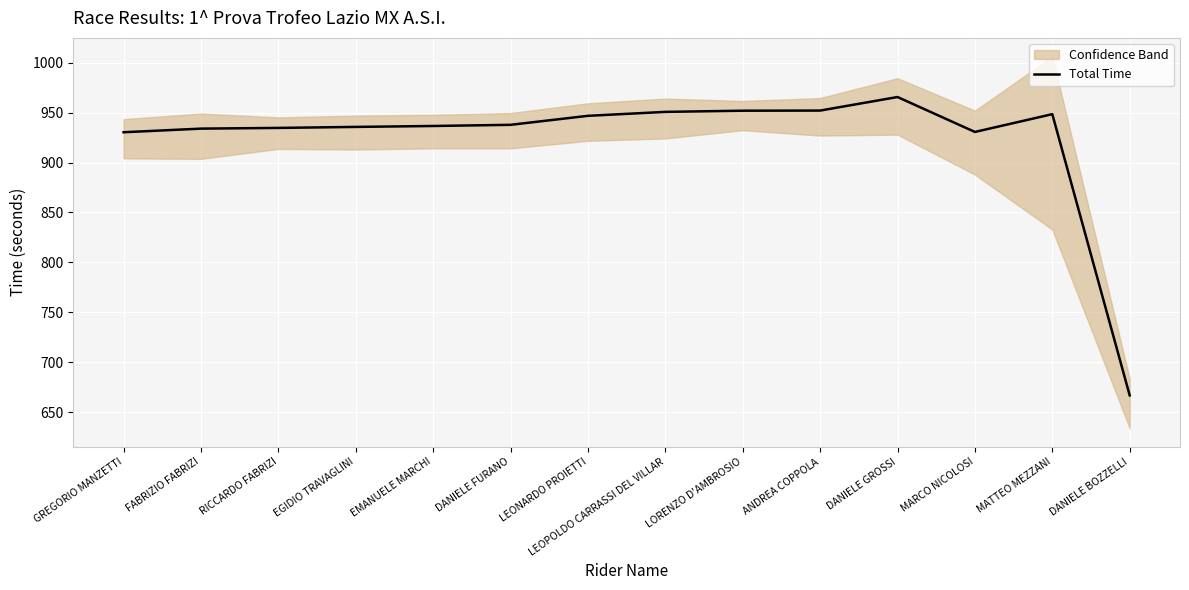

What is the label of the 3rd point from the right?

MARCO NICOLOSI